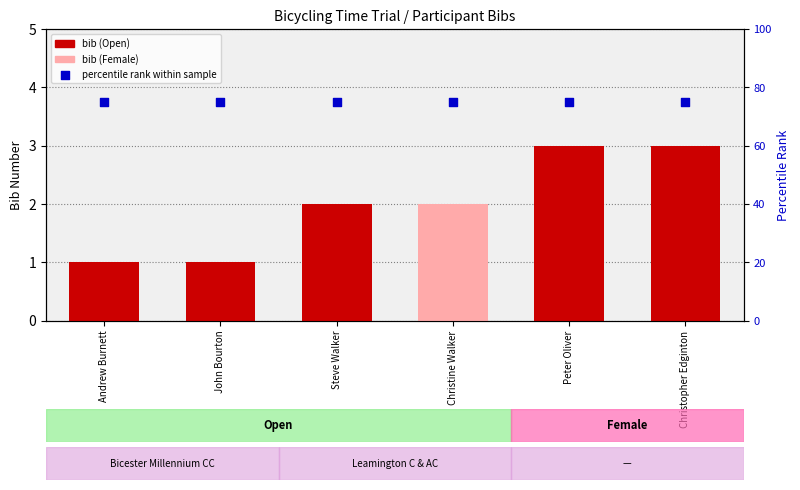

At which category is the sum across all series the highest?

Peter Oliver